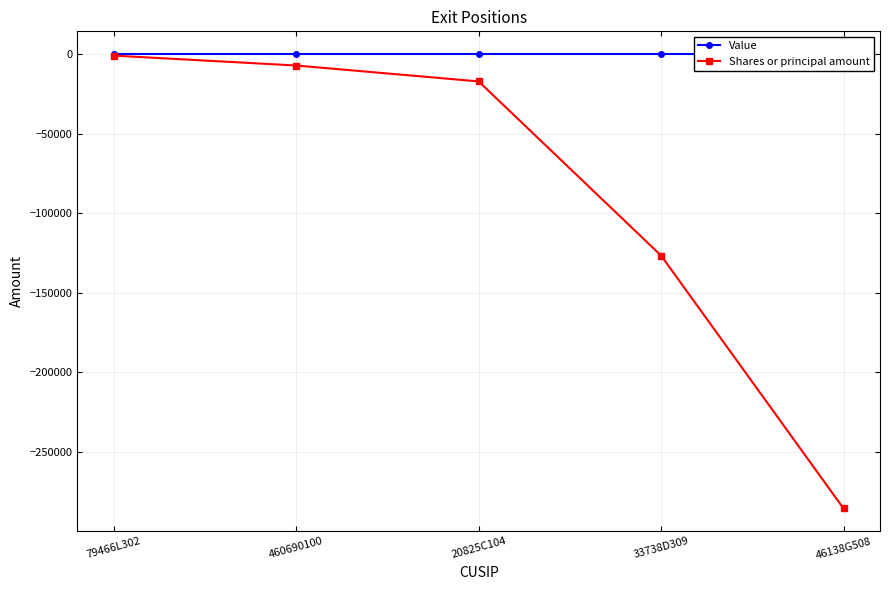

The Value series shows 0 at 460690100. True or false?

True